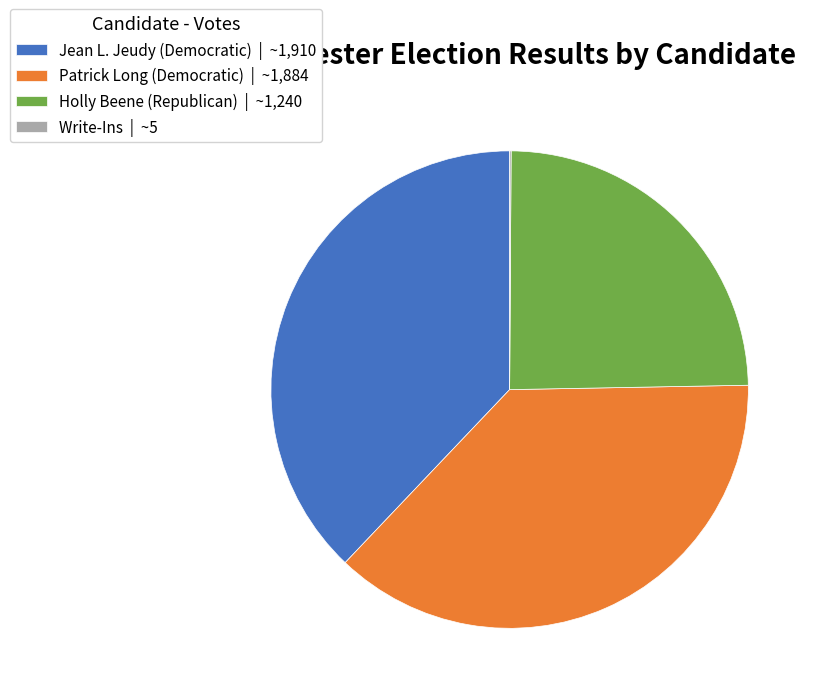

Is there any slice that represents more than half of the pie?

No